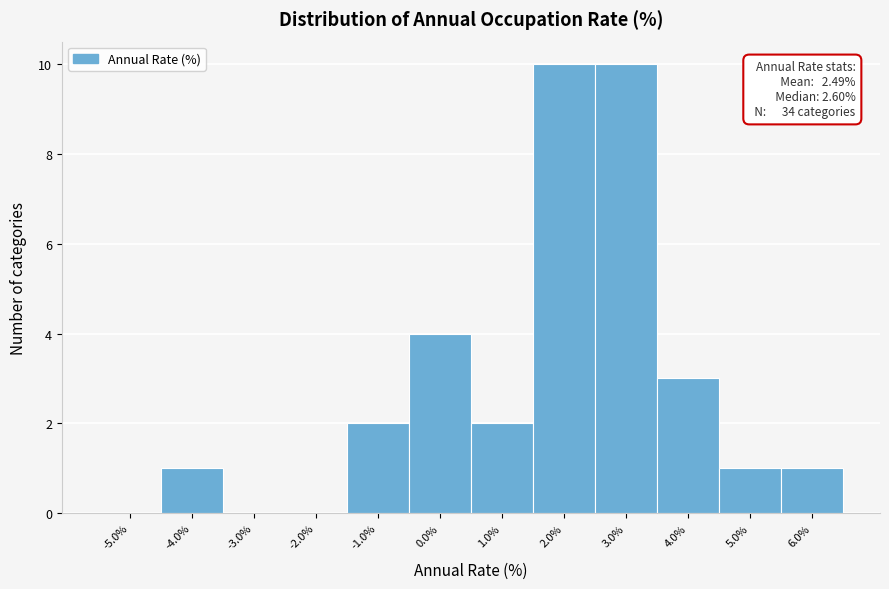

Reading right to left, transcribe all the data shown in this chart.

6.0%=1	5.0%=1	4.0%=3	3.0%=10	2.0%=10	1.0%=2	0.0%=4	-1.0%=2	-2.0%=0	-3.0%=0	-4.0%=1	-5.0%=0